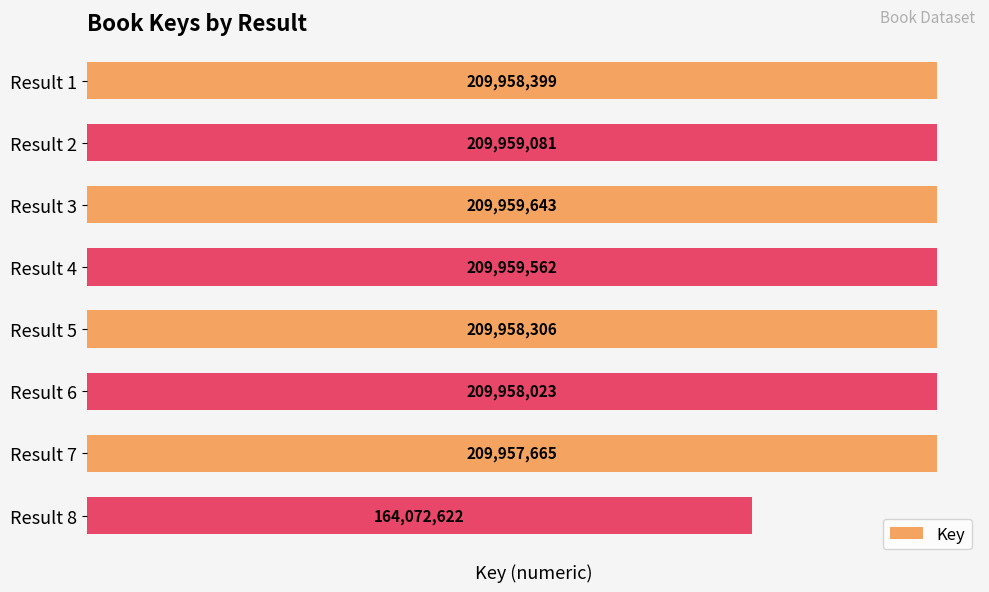

Reading top to bottom, extract all data points from this chart.

209958399	209959081	209959643	209959562	209958306	209958023	209957665	164072622